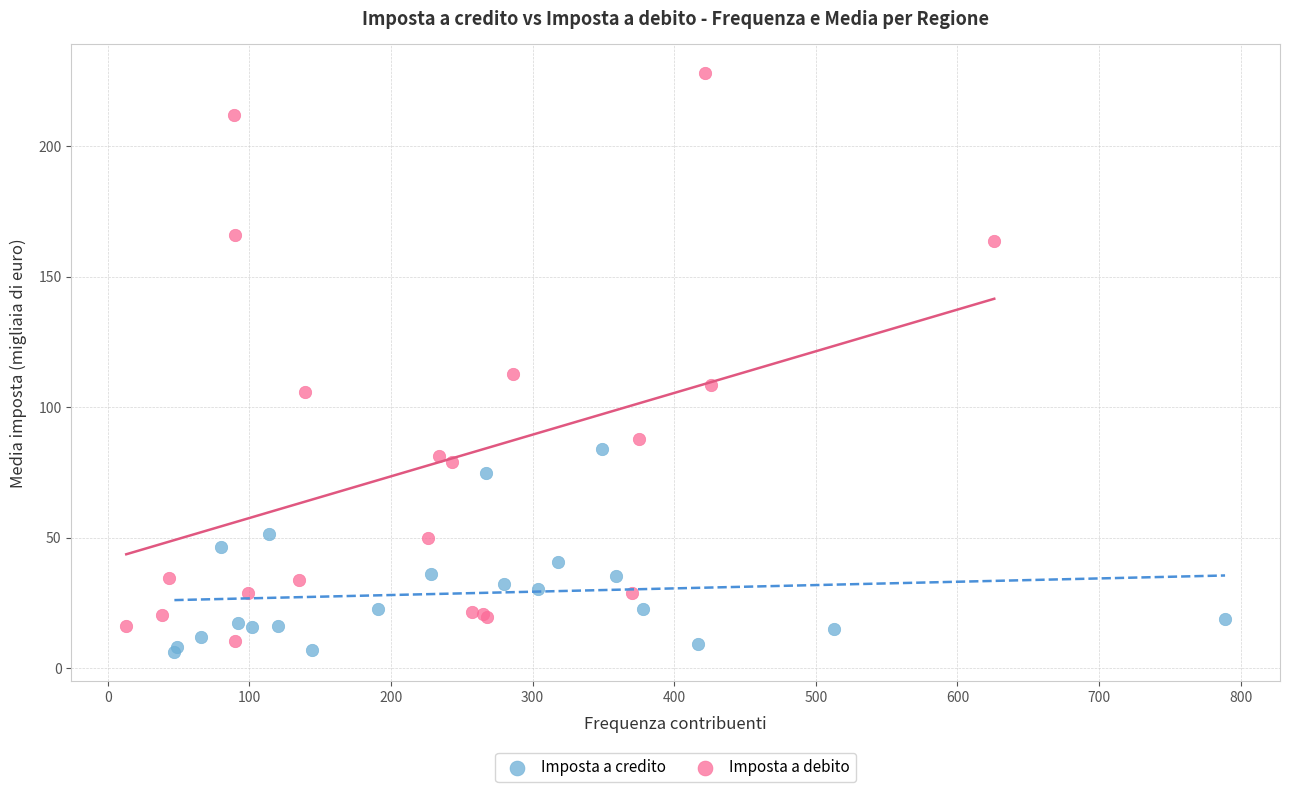

Which series reaches the minimum Y coordinate?

Imposta a credito